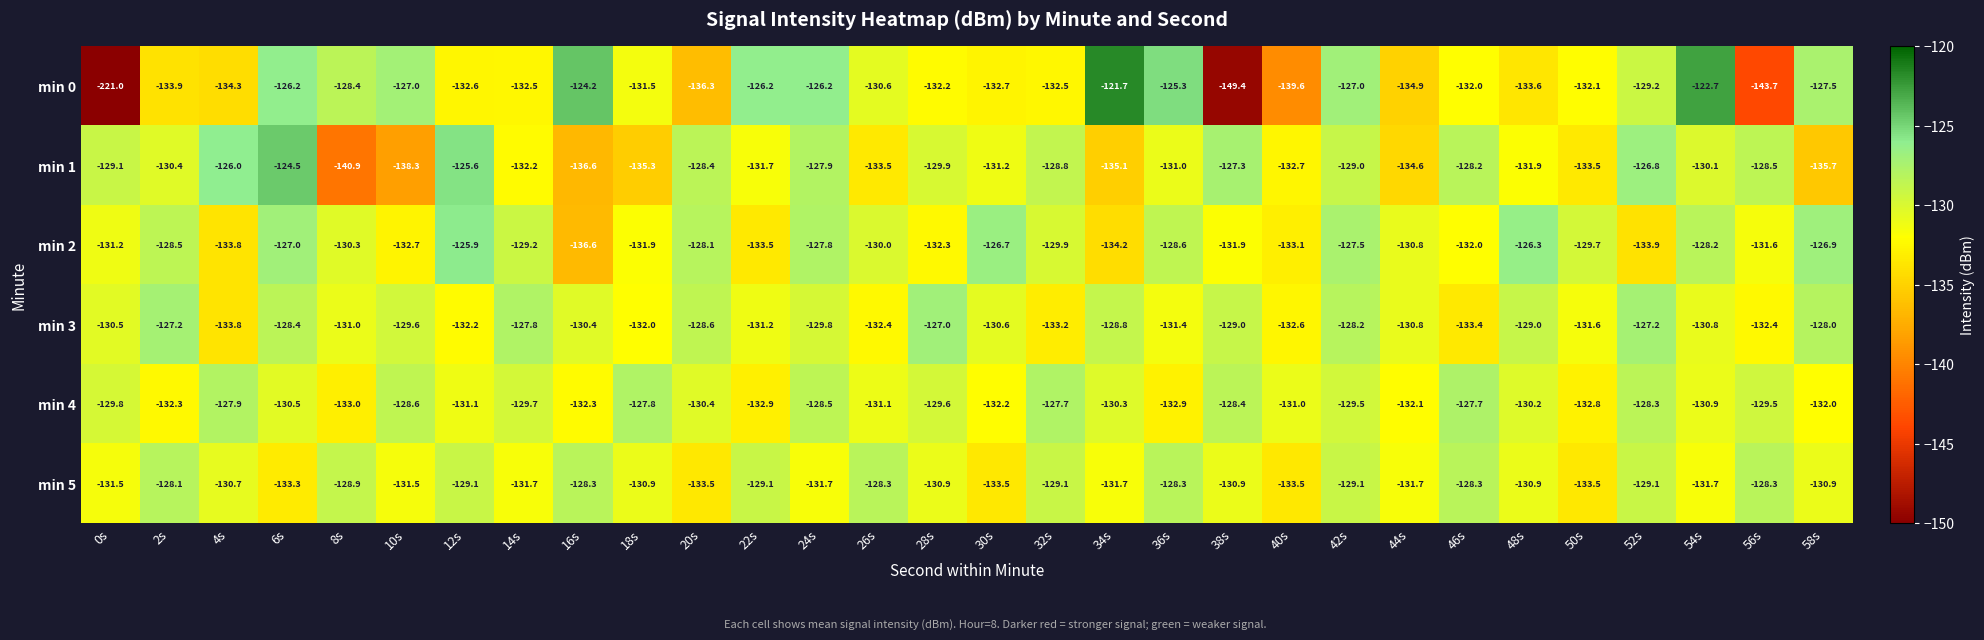

Where is min 3 nearest to the value -130?

24s